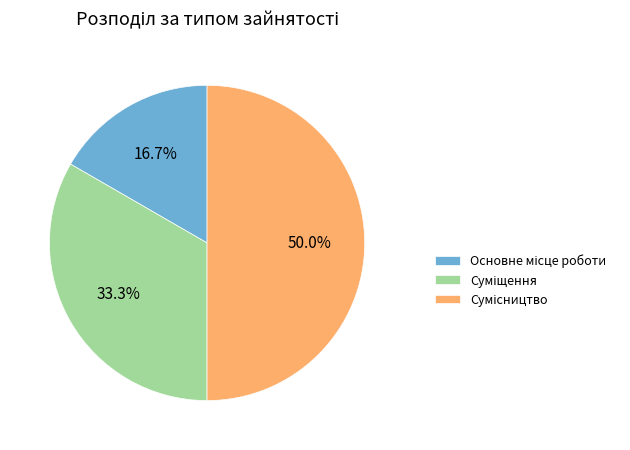

What is the change in value from Суміщення to Сумісництво?

+1